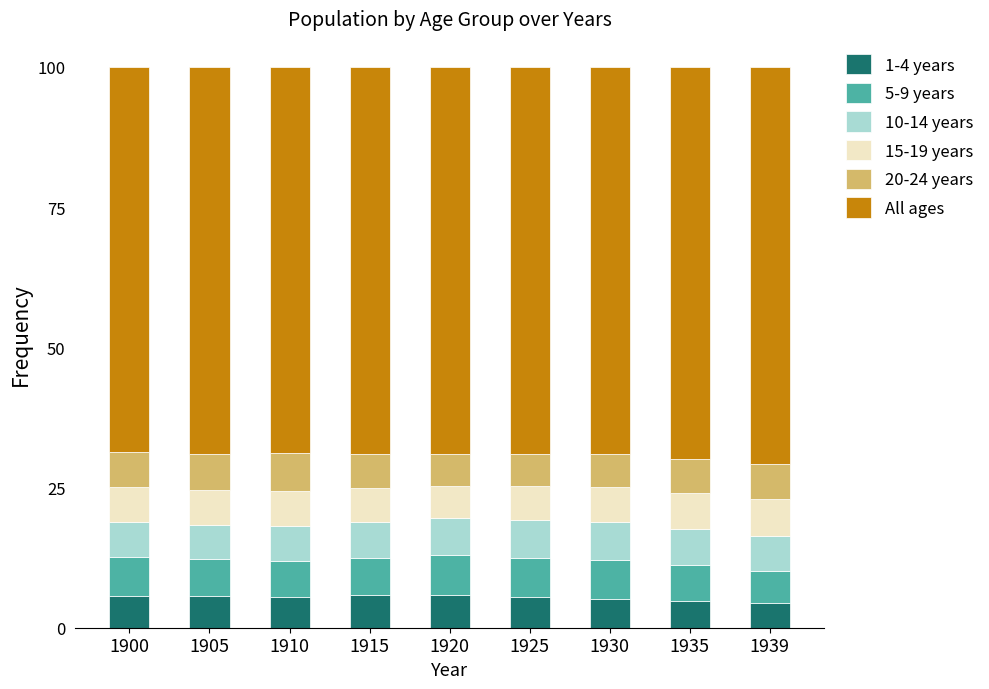

What is the total value across all series at 1930?

100.0